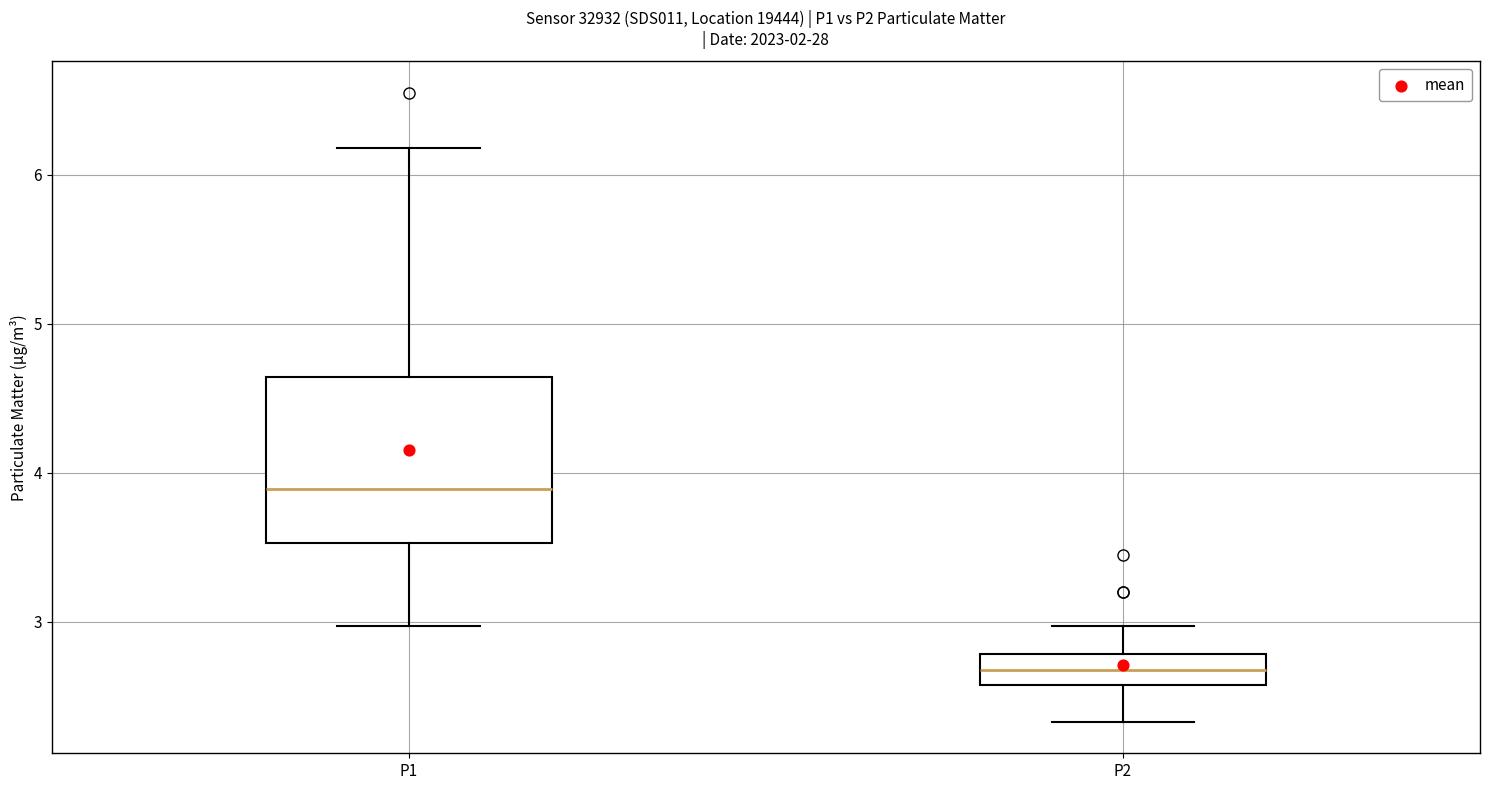

Which box has the highest median line?

P1